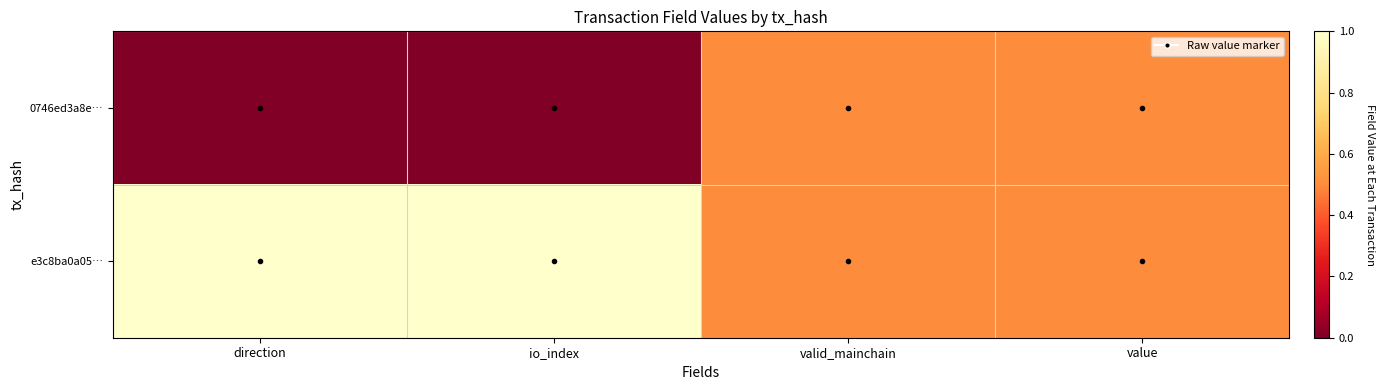

Reading left to right, what are all the values shown in this chart?

0746ed3a8e…: direction=0.0	io_index=0.0	valid_mainchain=0.5	value=0.5
e3c8ba0a05…: direction=1.0	io_index=1.0	valid_mainchain=0.5	value=0.5